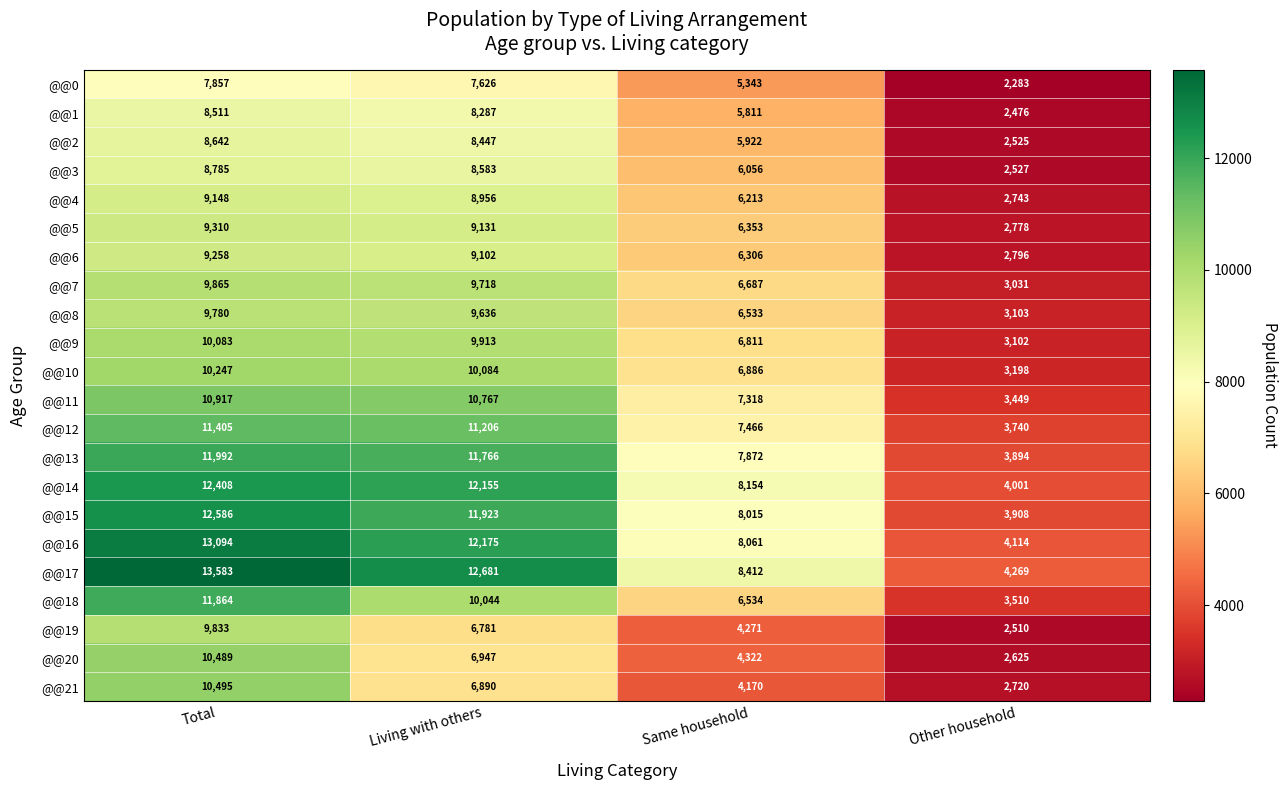

Is it true that @@1 equals 687 at Other household?

False